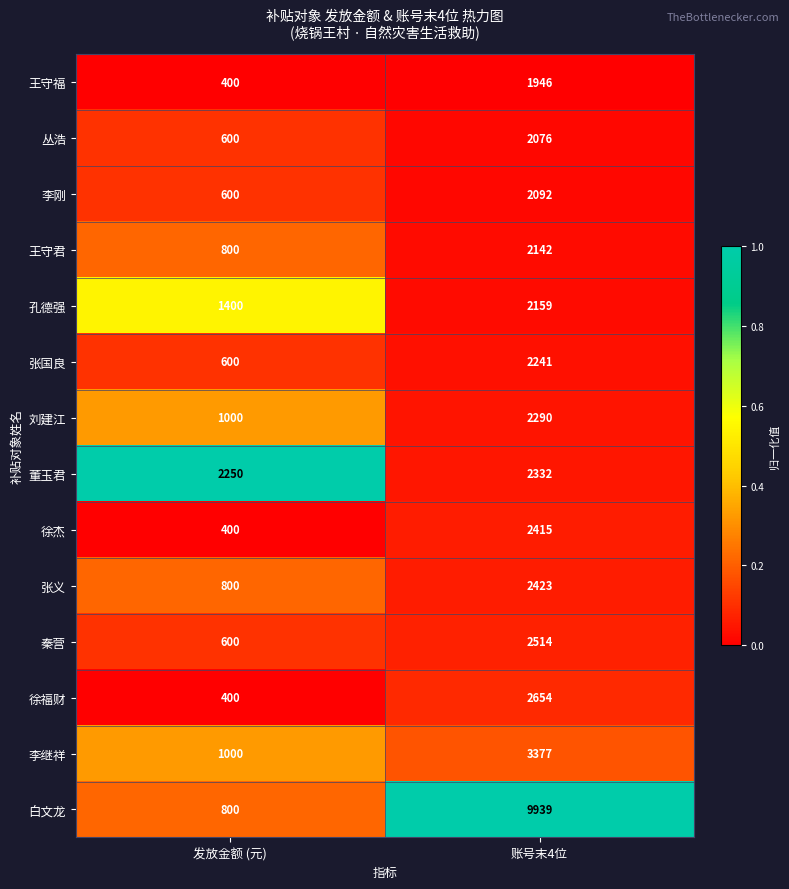

Which series has the largest total across all categories?

白文龙